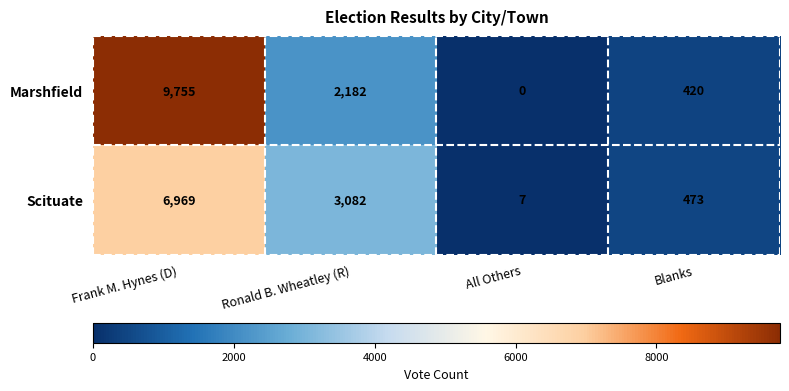

What is the sum of the Scituate values at Blanks and All Others?

480